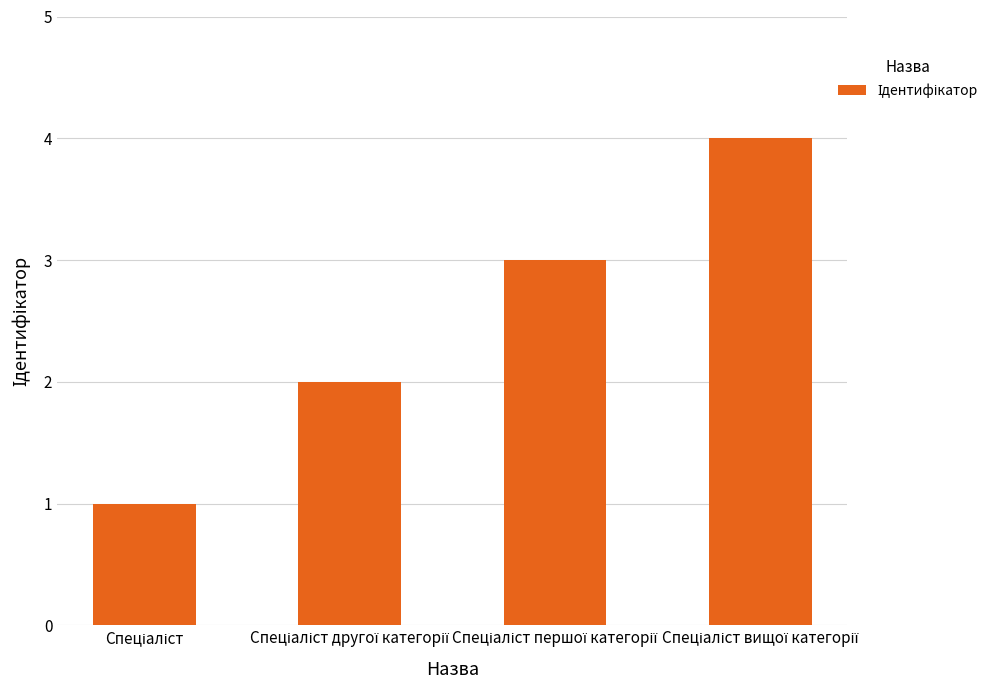

Count the number of data series in this chart.

1